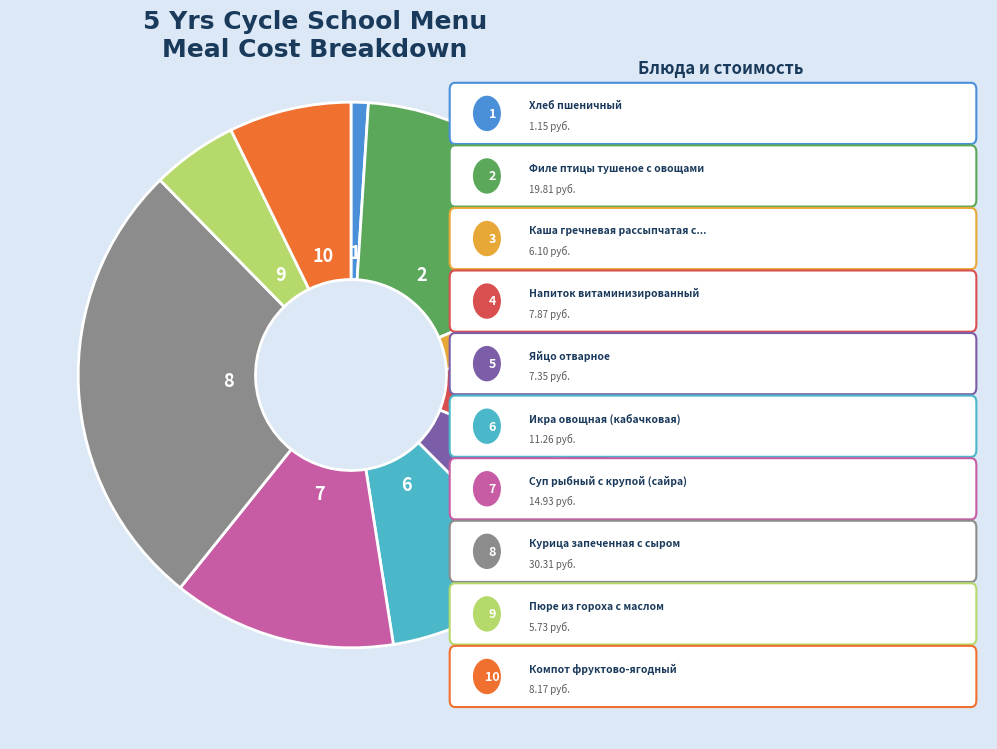

Rank the categories by value from highest to lowest.

Курица запеченная с сыром, Филе птицы тушеное с овощами, Суп рыбный с крупой (сайра), Икра овощная (кабачковая), Компот фруктово-ягодный, Напиток витаминизированный, Яйцо отварное, Каша гречневая рассыпчатая с маслом, Пюре из гороха с маслом, Хлеб пшеничный